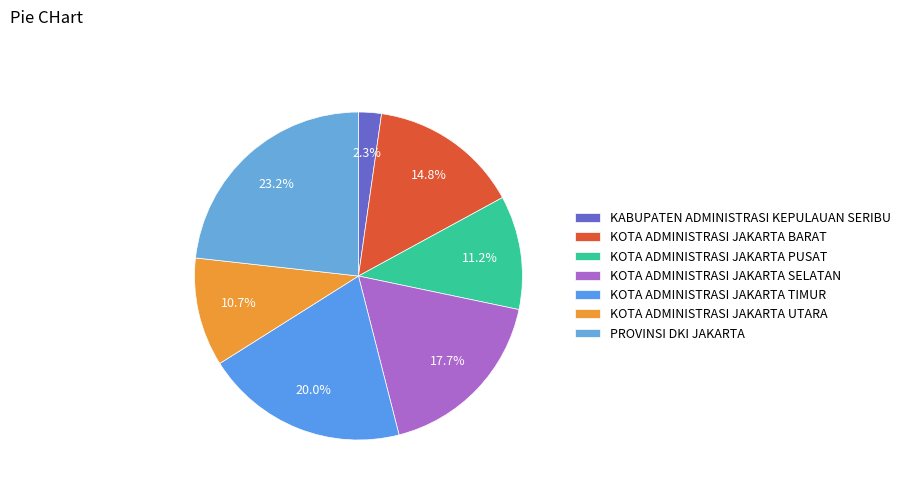

Do KOTA ADMINISTRASI JAKARTA TIMUR and KOTA ADMINISTRASI JAKARTA BARAT together represent more than half of the pie?

No